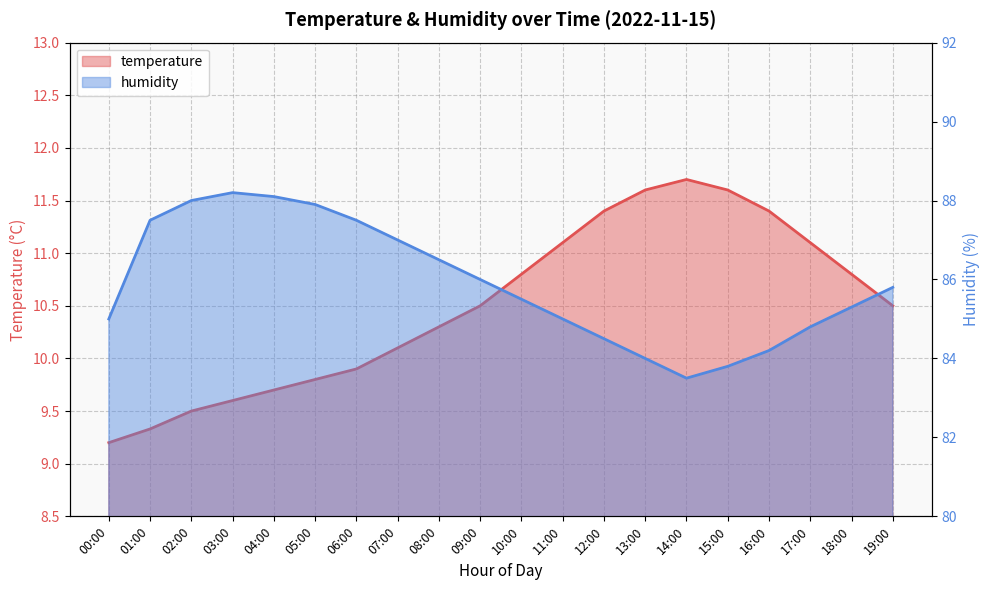

What value does the humidity series have at 01:00?

87.5